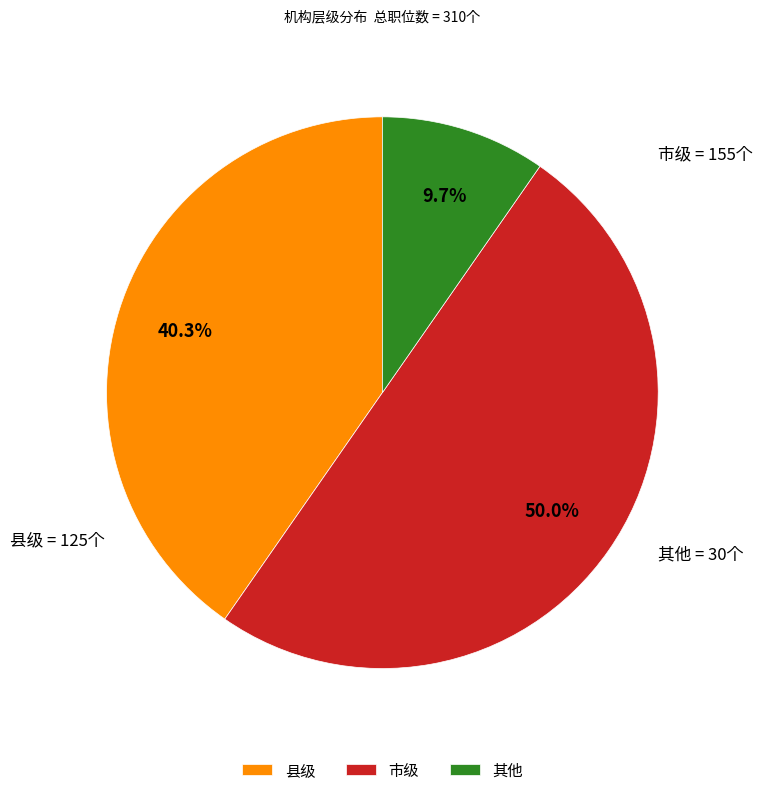

How many segments does this pie chart have?

3